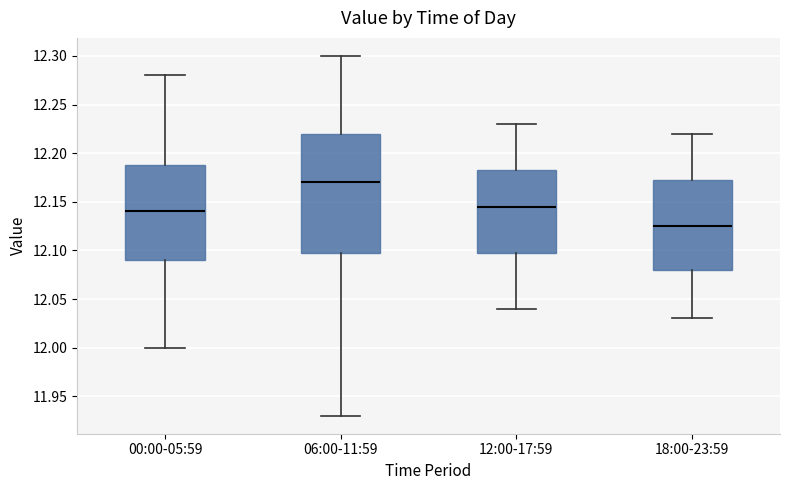

Reading left to right, transcribe this box plot: for each box, give where its median line is, the range the box spans, and where its two whiskers end, as read against the y-axis. The values are not printed on the chart, so give them approximately, as read against the axis.

00:00-05:59: median 12.140, box 12.090 to 12.190, whiskers 12.000 to 12.280
06:00-11:59: median 12.170, box 12.100 to 12.220, whiskers 11.930 to 12.300
12:00-17:59: median 12.145, box 12.100 to 12.185, whiskers 12.040 to 12.230
18:00-23:59: median 12.125, box 12.080 to 12.175, whiskers 12.030 to 12.220